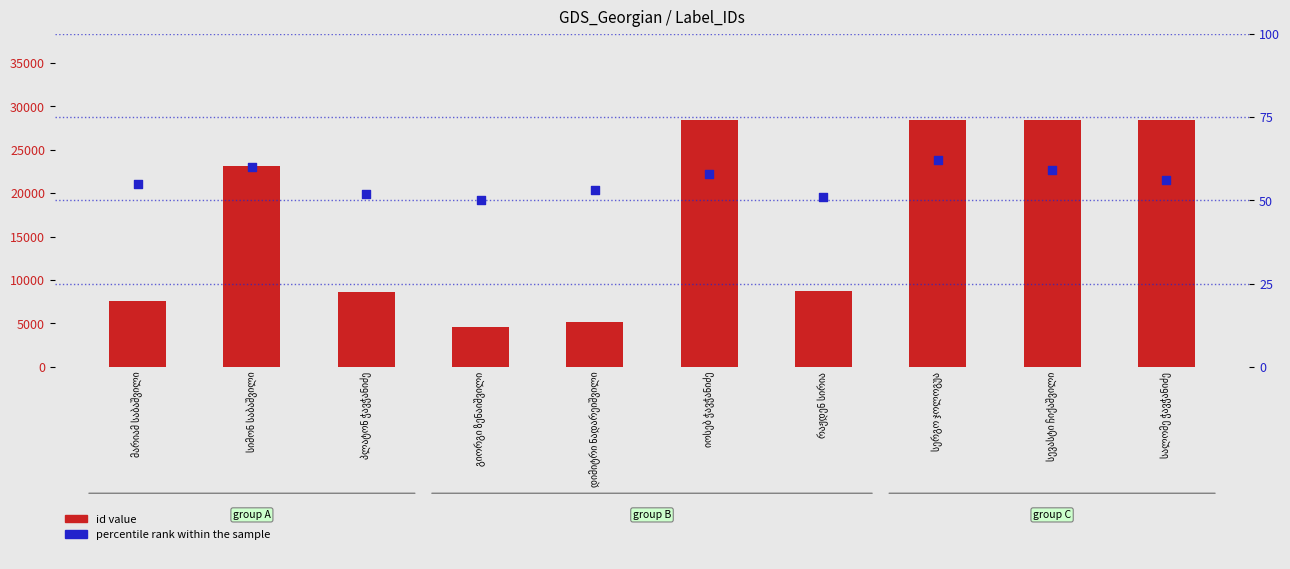

Is the value of percentile rank within the sample at სერგო ჯოლოგუა greater than the value of id value at სალომე ჭავჭანიძე?

No